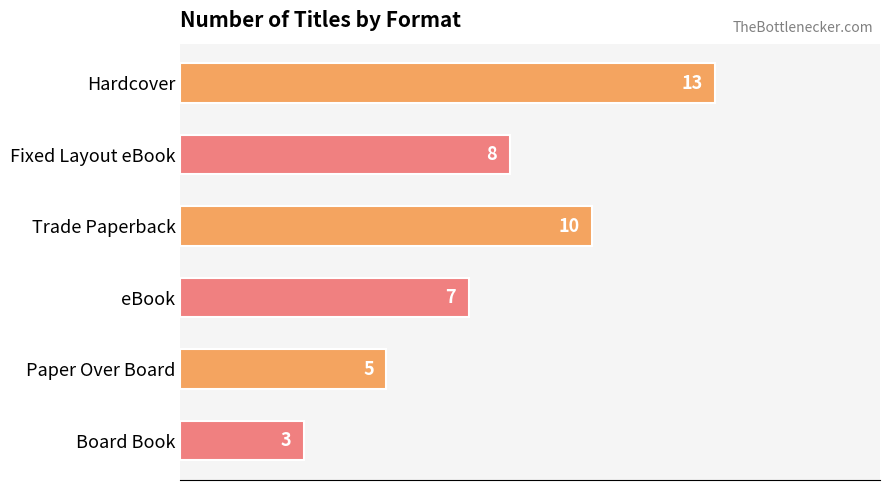

The chart shows a value of 10 at Trade Paperback. True or false?

True